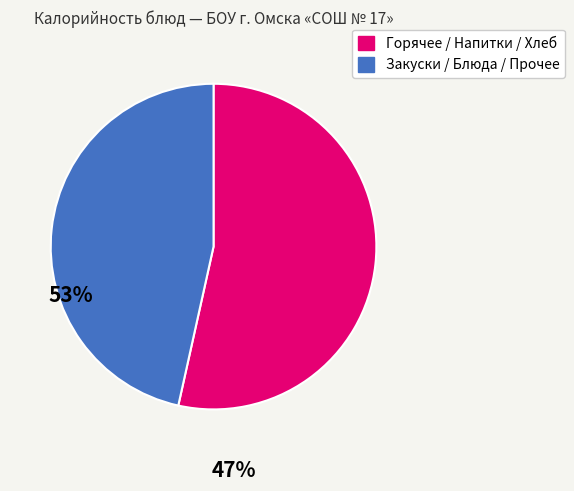

Is there any slice that represents more than half of the pie?

Yes